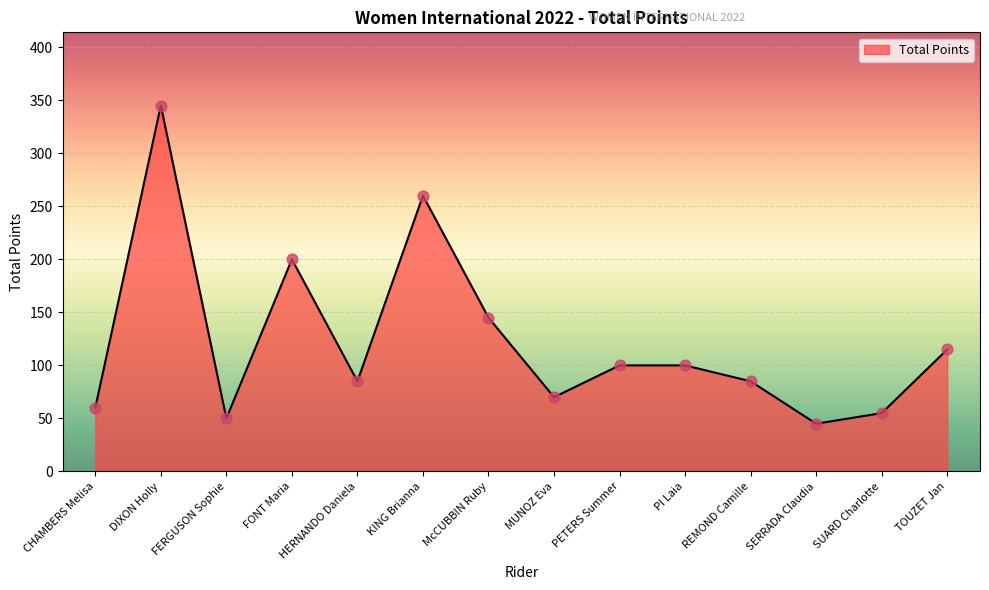

What is the change in value from McCUBBIN Ruby to REMOND Camille?

-60